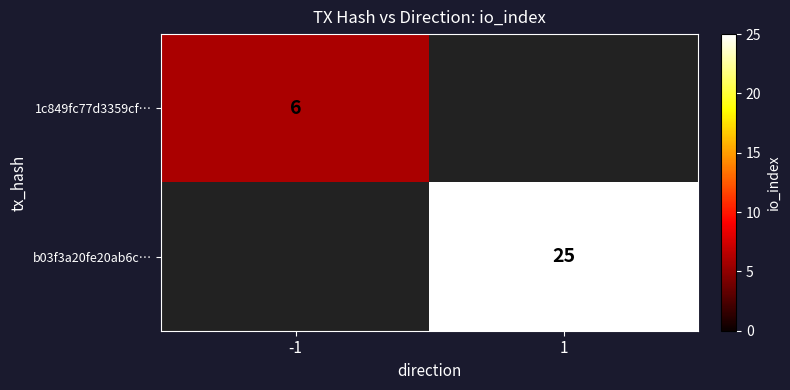

How many data points does each series have?

2